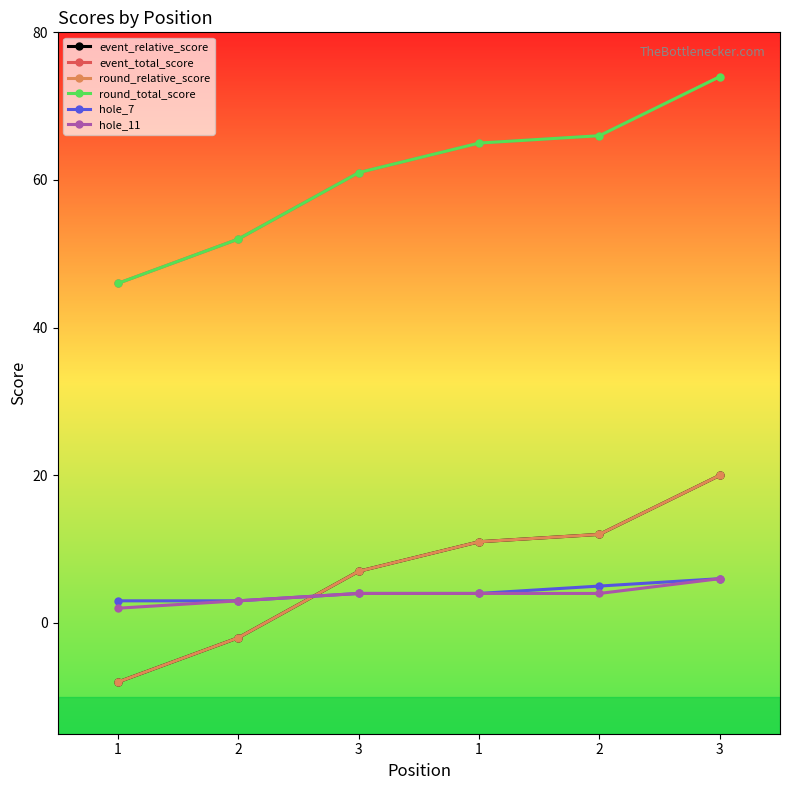

Which category has the lowest value in the event_total_score series?

1